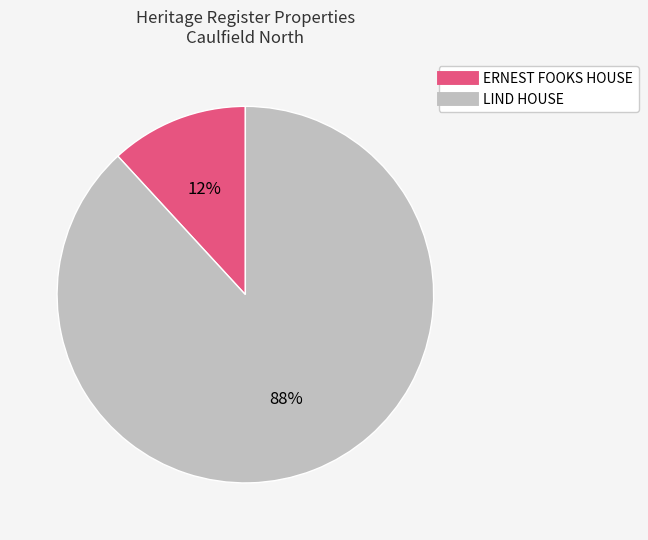

To the nearest percent, what portion does LIND HOUSE represent?

88%